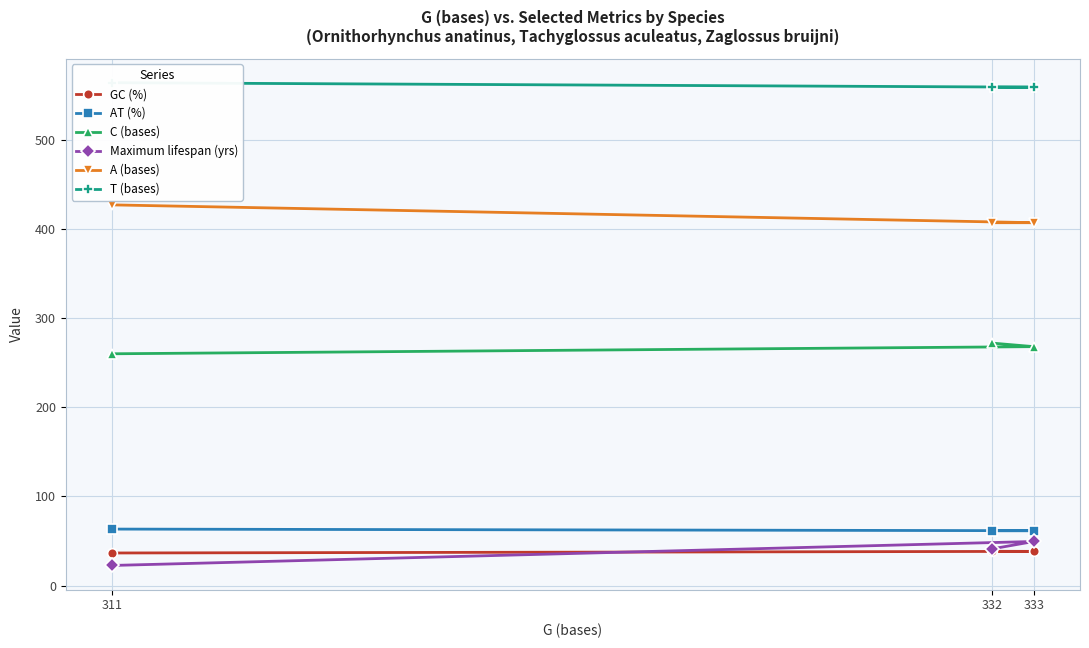

The C (bases) series shows 167.6 at 333. True or false?

False